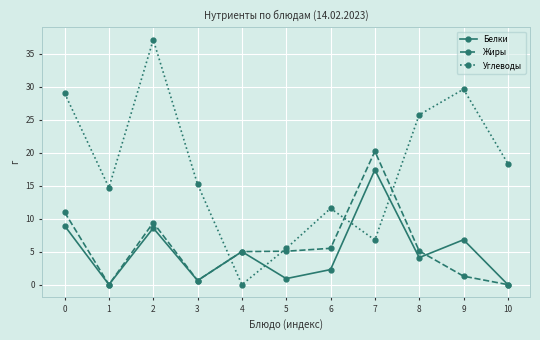

What is the difference between the highest and lowest values at 2?

28.5